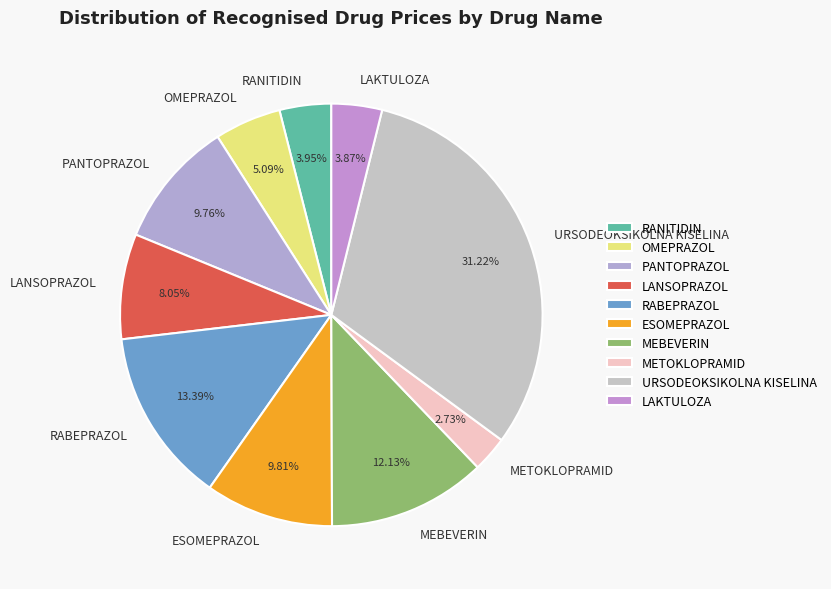

Approximately how many times larger is the value at RANITIDIN compared to METOKLOPRAMID?

1.4